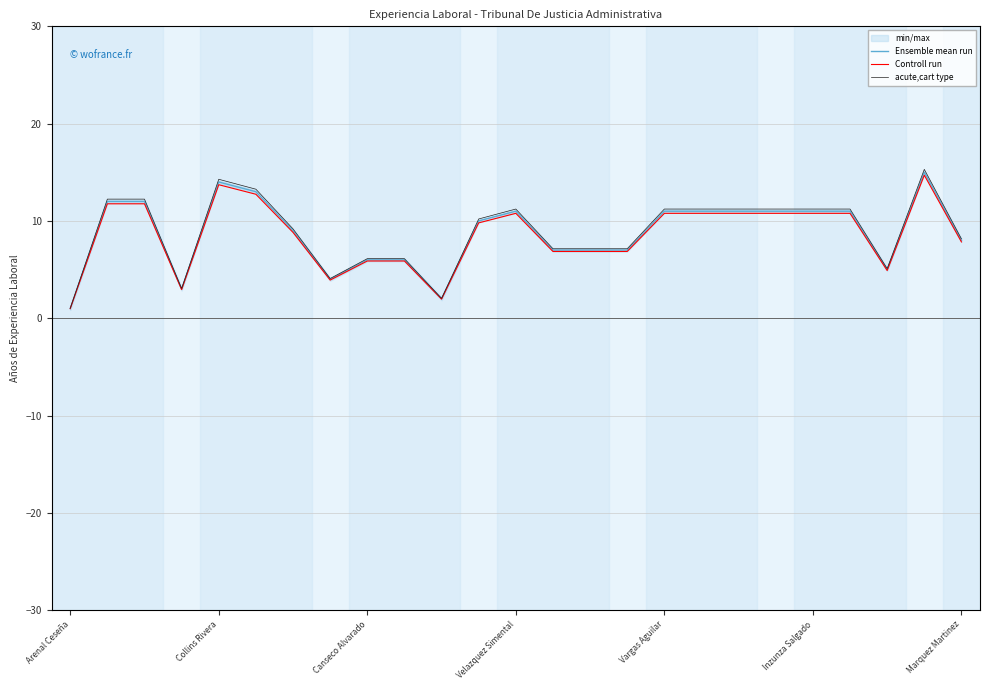

True or false: acute,cart type and Controll run intersect in this chart.

False